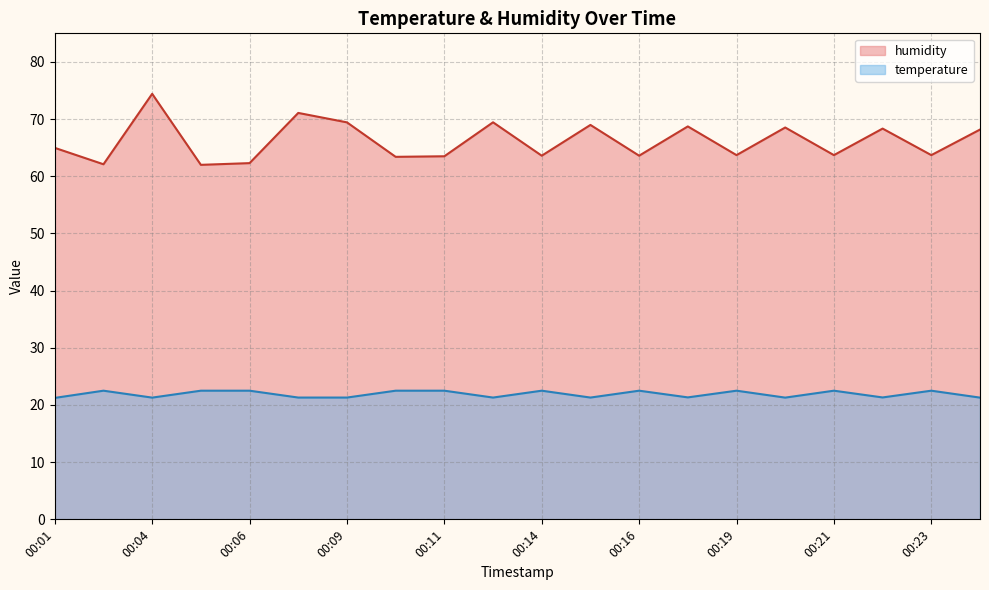

True or false: humidity and temperature intersect in this chart.

False